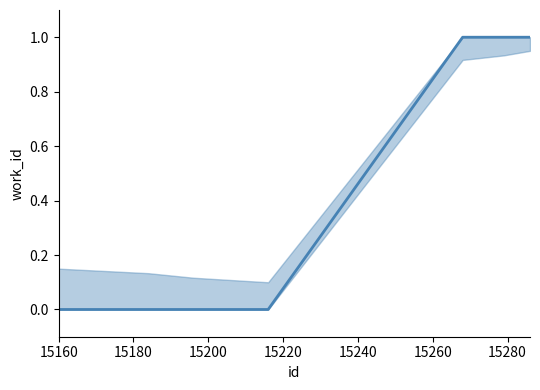

What is the sum of the values at 15220 and 15280?

1.0